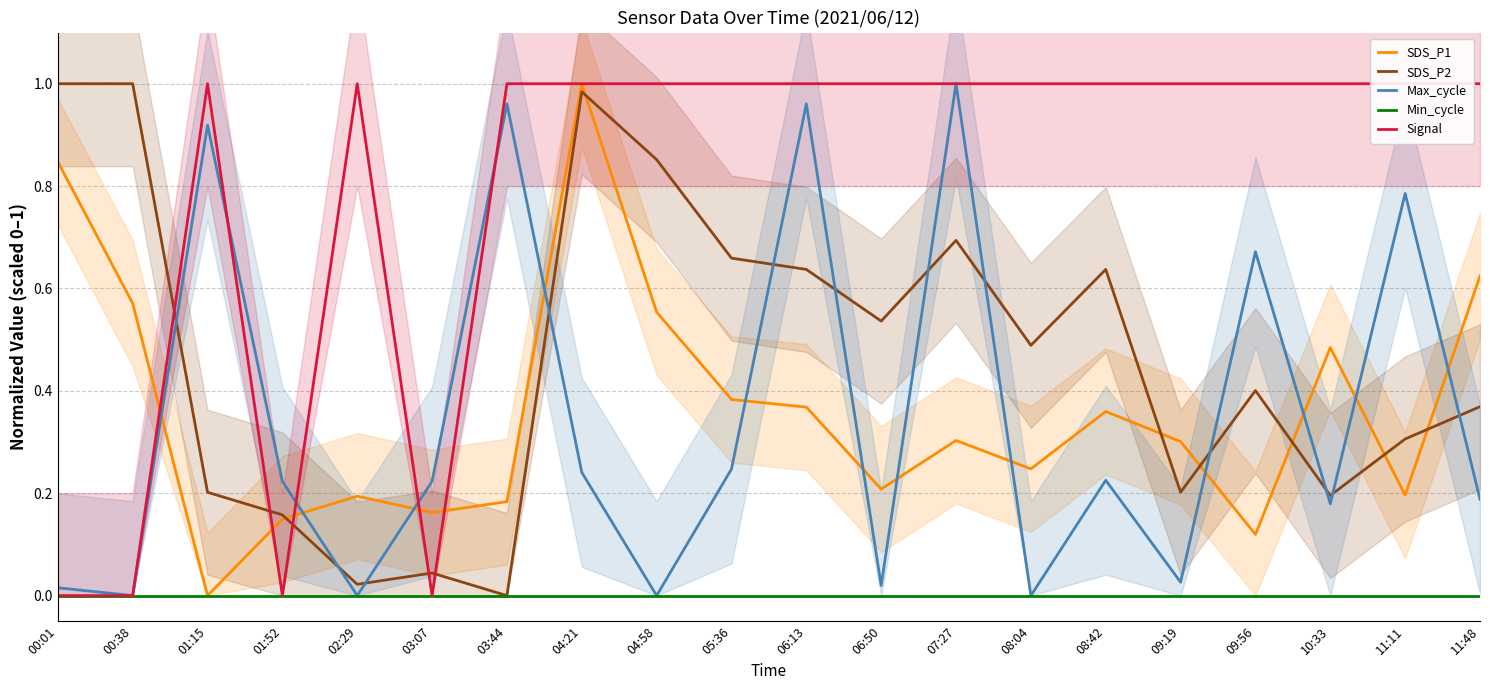

Which series has the largest range (max minus min)?

SDS_P1